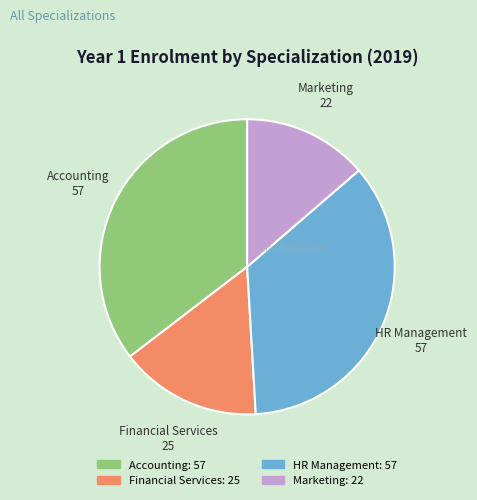

Which has a higher value, Accounting or Marketing?

Accounting